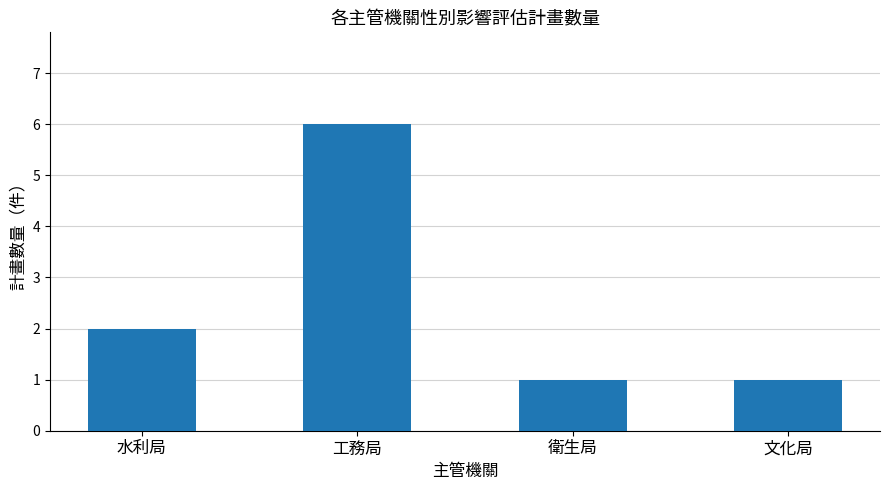

Reading right to left, list all the values displayed in this chart.

文化局=1	衛生局=1	工務局=6	水利局=2